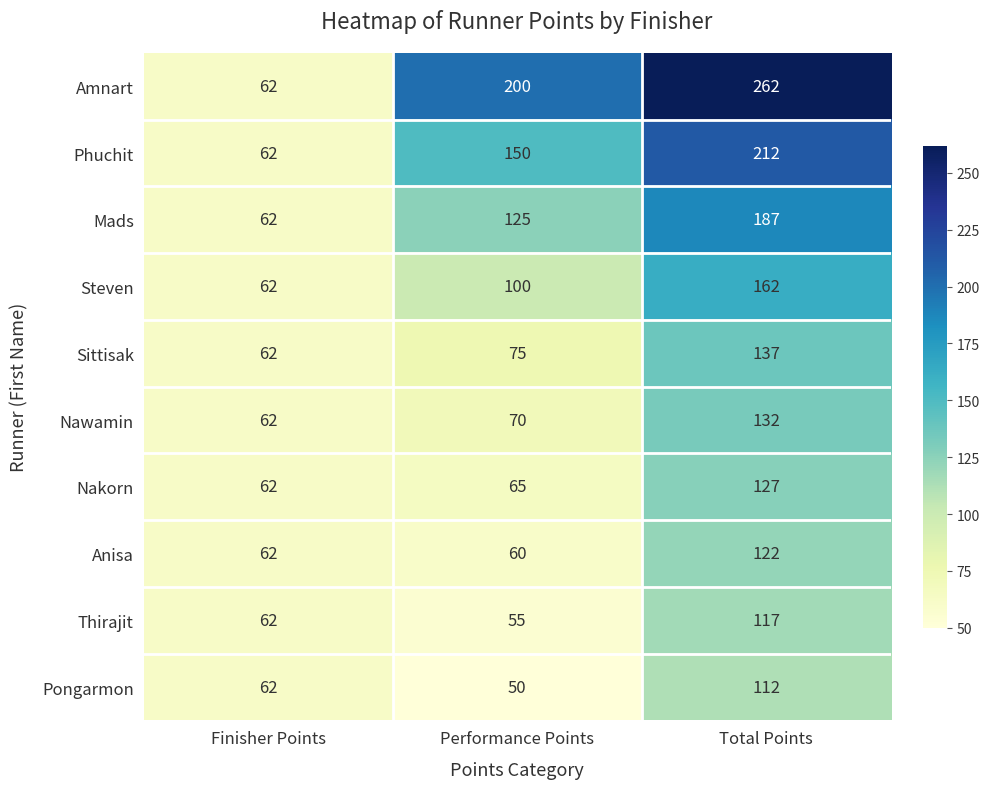

True or false: Sittisak has a value of 75 at Performance Points.

True